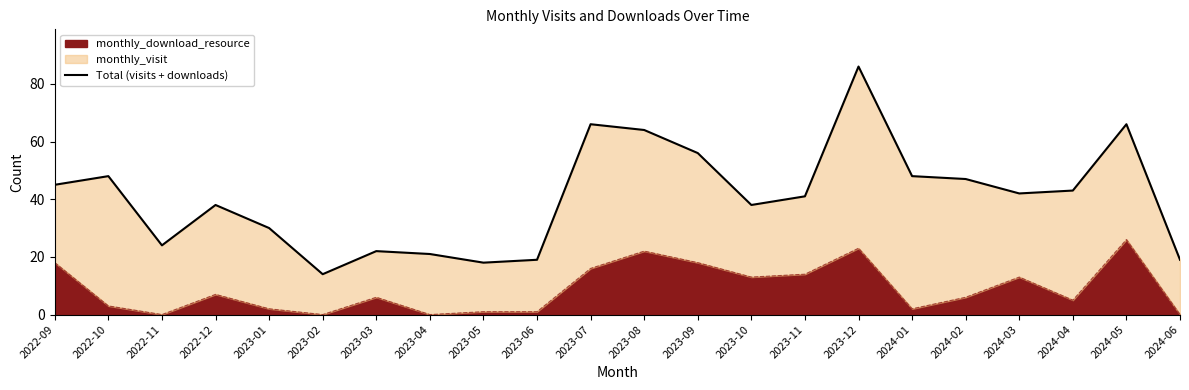

The value at 2023-07 is 103. True or false?

False